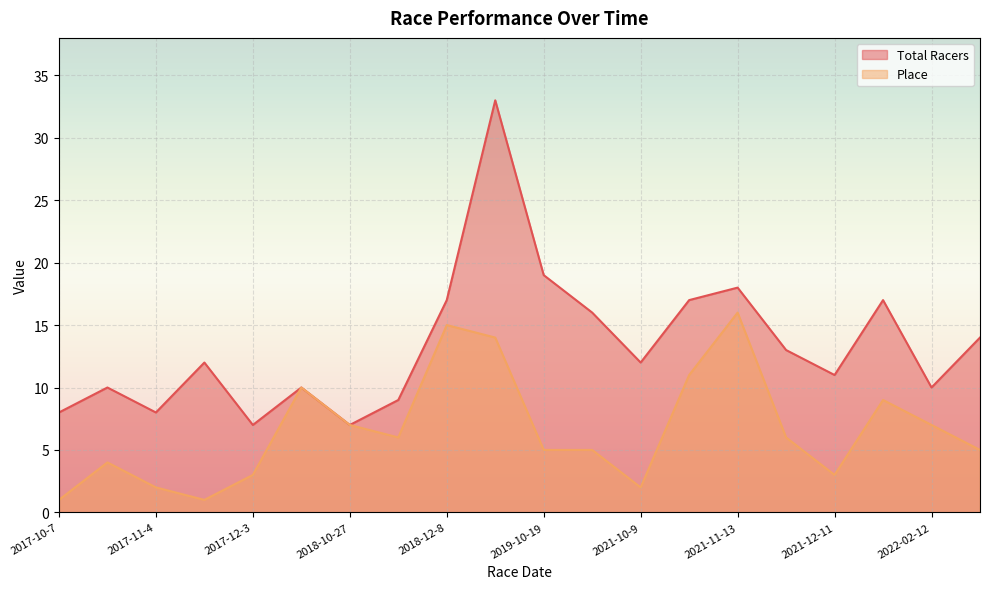

Count the number of data series in this chart.

2